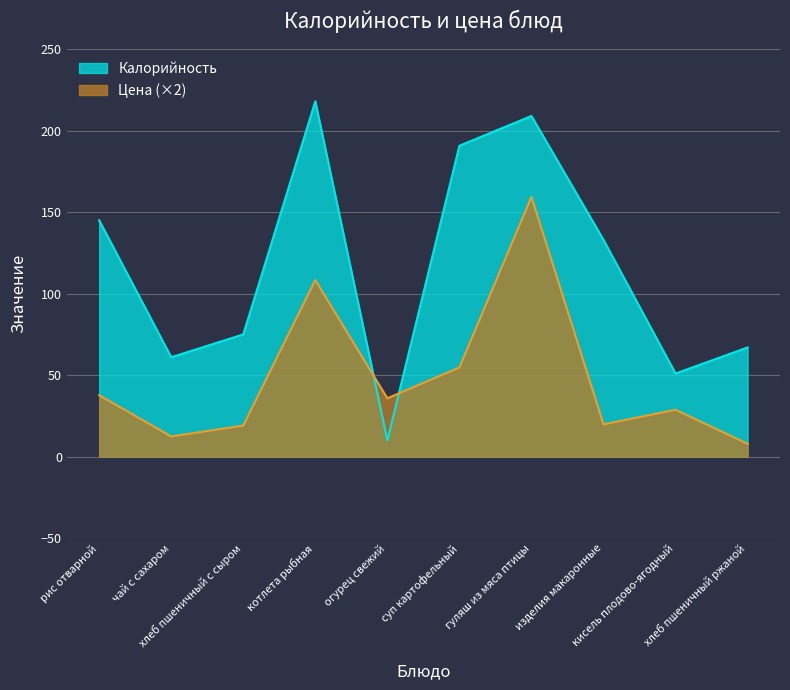

Between котлета рыбная and чай с сахаром, which is larger?

котлета рыбная